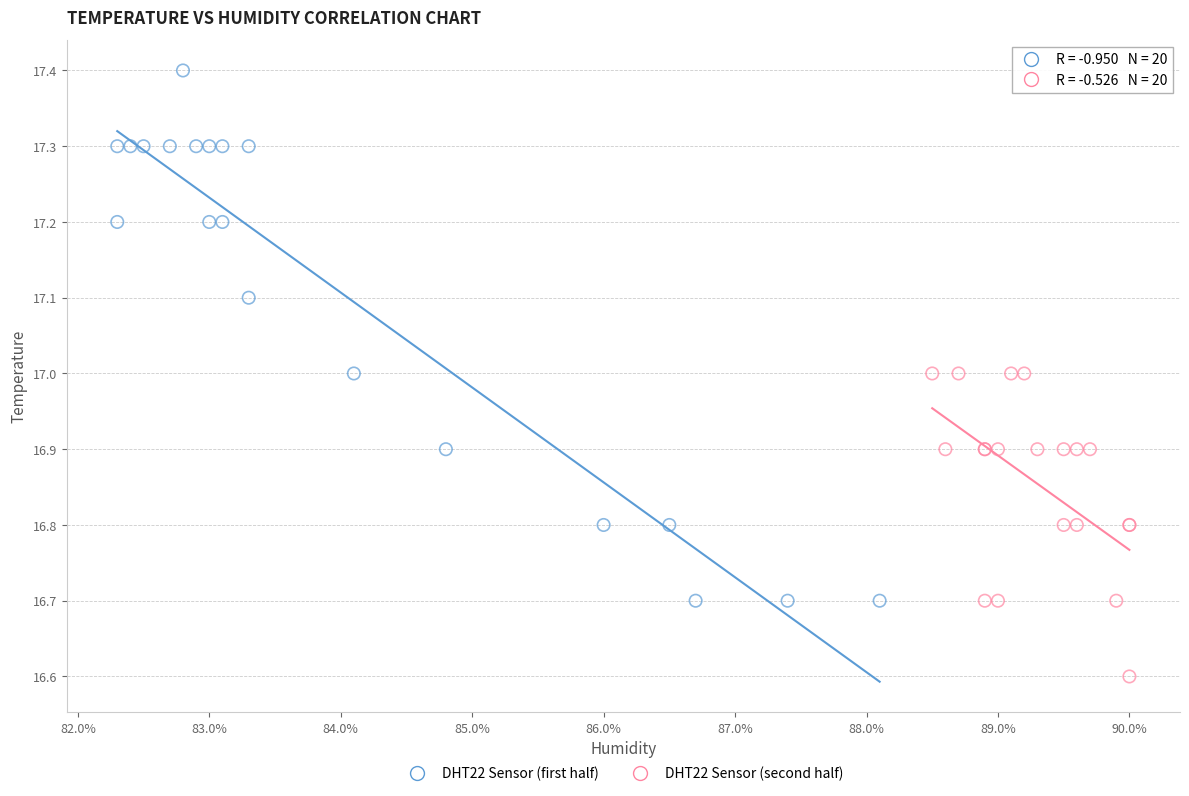

What are all the series names shown in the legend?

DHT22 Sensor (first half), DHT22 Sensor (second half)